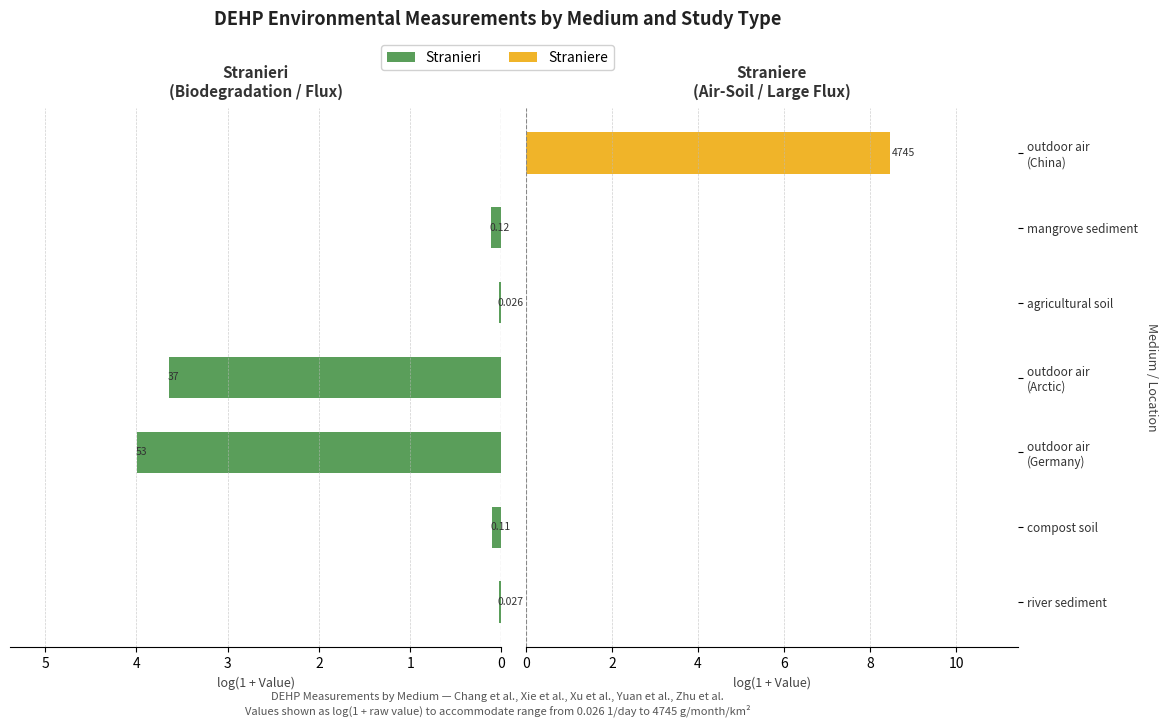

Which series has the largest total across all categories?

Straniere